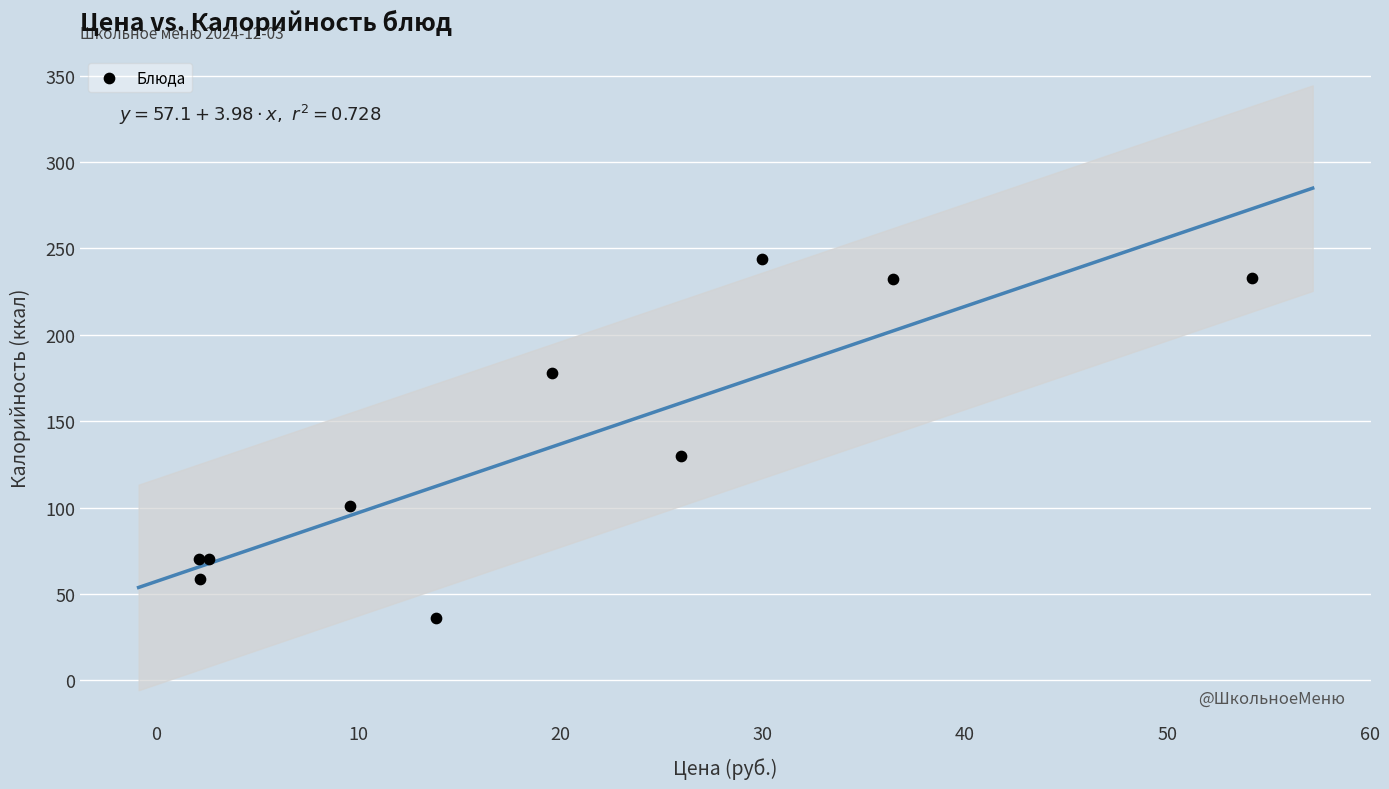

What Y value in the scatter plot is closest to 140?

130.0